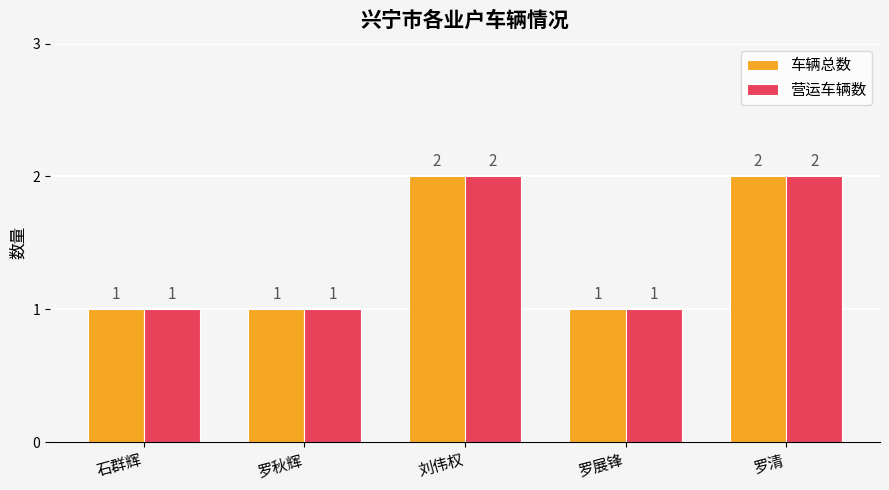

What are all the series names shown in the legend?

车辆总数, 营运车辆数